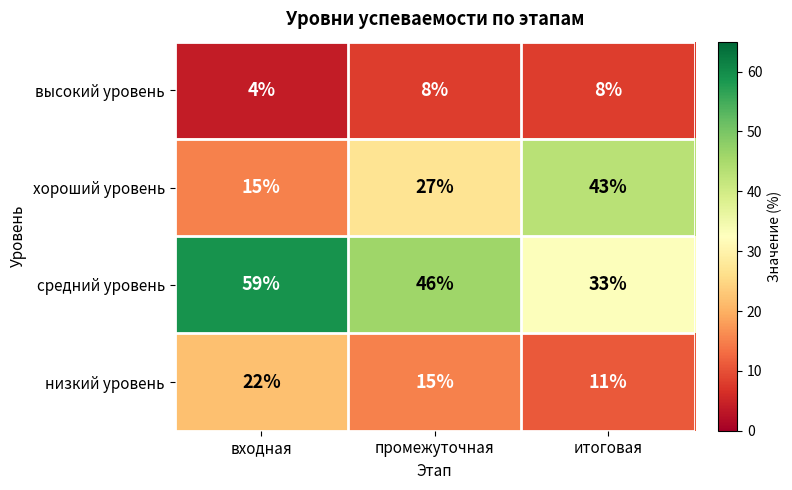

Reading left to right, list all the values displayed in this chart.

высокий уровень: входная=4	промежуточная=8	итоговая=8
хороший уровень: входная=15	промежуточная=27	итоговая=43
средний уровень: входная=59	промежуточная=46	итоговая=33
низкий уровень: входная=22	промежуточная=15	итоговая=11